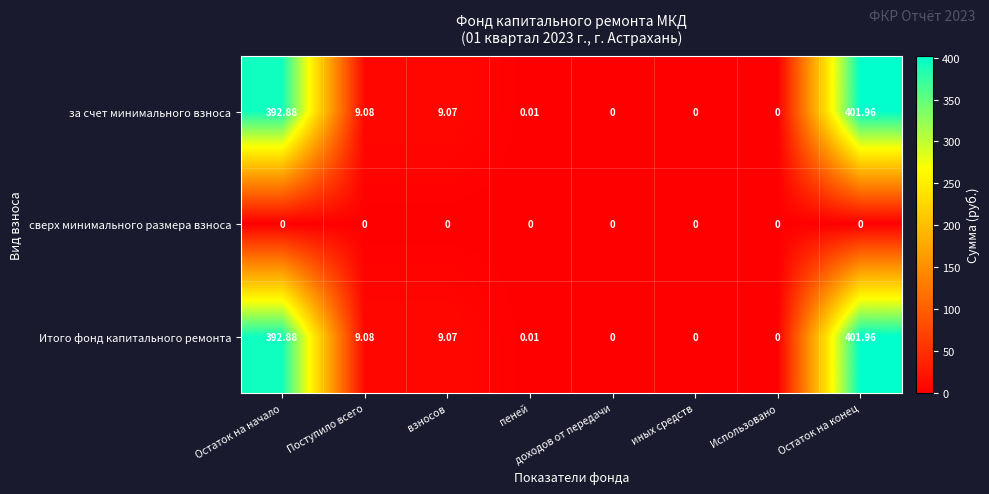

At which category is the sum across all series the highest?

Остаток на конец